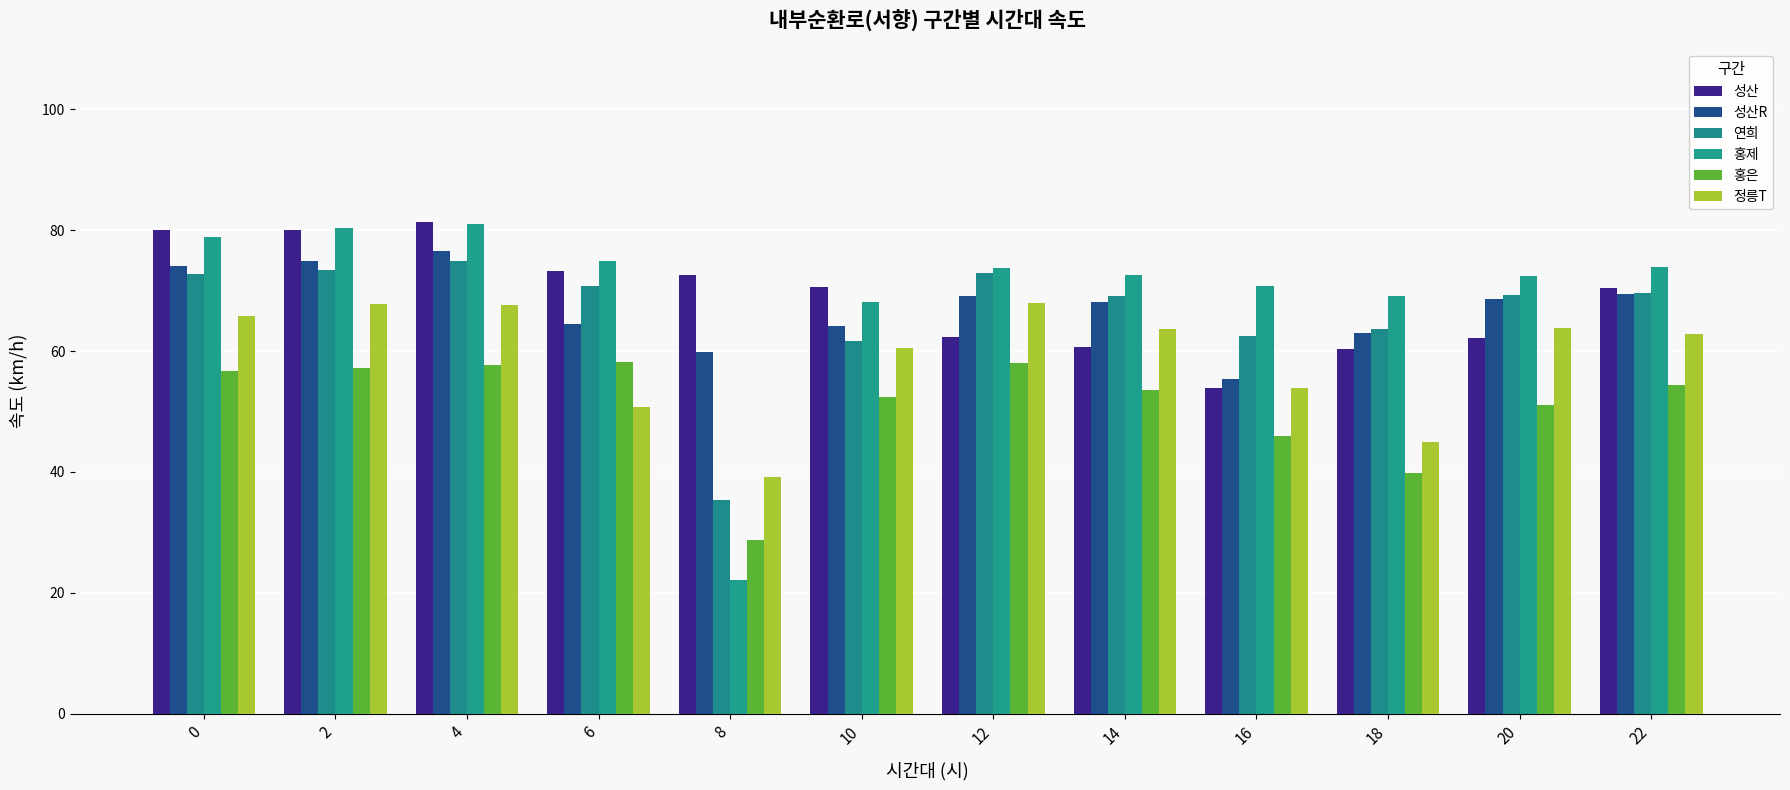

Which series has the largest range (max minus min)?

홍제